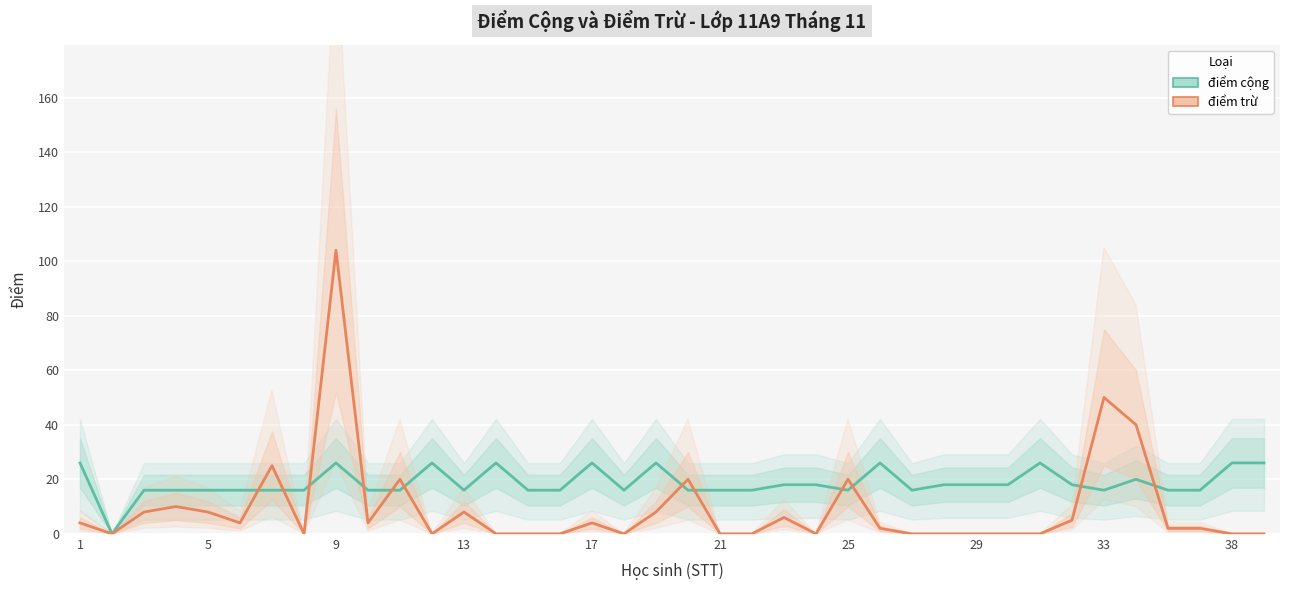

List the series in order of their overall mean, highest first.

điểm cộng, điểm trừ